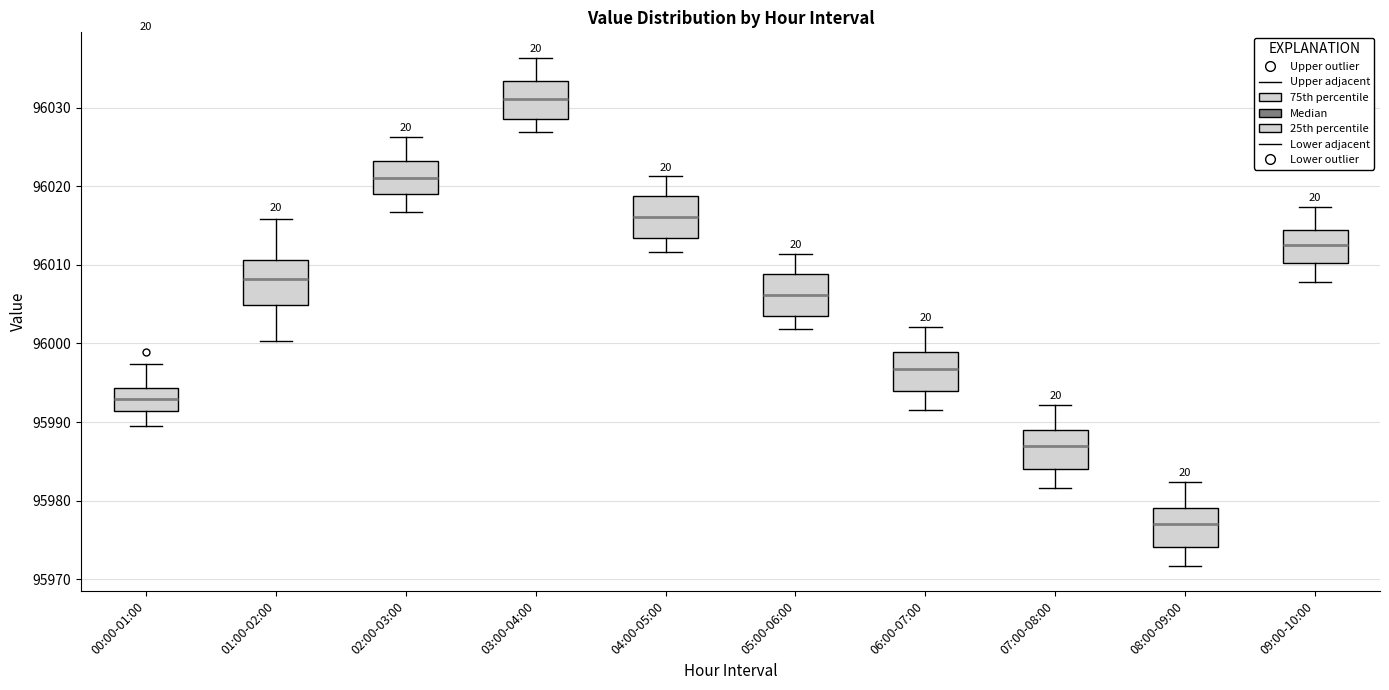

Reading left to right, transcribe this box plot: for each box, give where its median line is, the range the box spans, and where its two whiskers end, as read against the y-axis. The values are not printed on the chart, so give them approximately, as read against the axis.

00:00-01:00: median 95993, box 95991 to 95994, whiskers 95989 to 95997
01:00-02:00: median 96008, box 96005 to 96011, whiskers 96000 to 96016
02:00-03:00: median 96021, box 96019 to 96023, whiskers 96017 to 96026
03:00-04:00: median 96031, box 96029 to 96033, whiskers 96027 to 96036
04:00-05:00: median 96016, box 96013 to 96019, whiskers 96012 to 96021
05:00-06:00: median 96006, box 96004 to 96009, whiskers 96002 to 96011
06:00-07:00: median 95997, box 95994 to 95999, whiskers 95992 to 96002
07:00-08:00: median 95987, box 95984 to 95989, whiskers 95982 to 95992
08:00-09:00: median 95977, box 95974 to 95979, whiskers 95972 to 95982
09:00-10:00: median 96013, box 96010 to 96014, whiskers 96008 to 96017